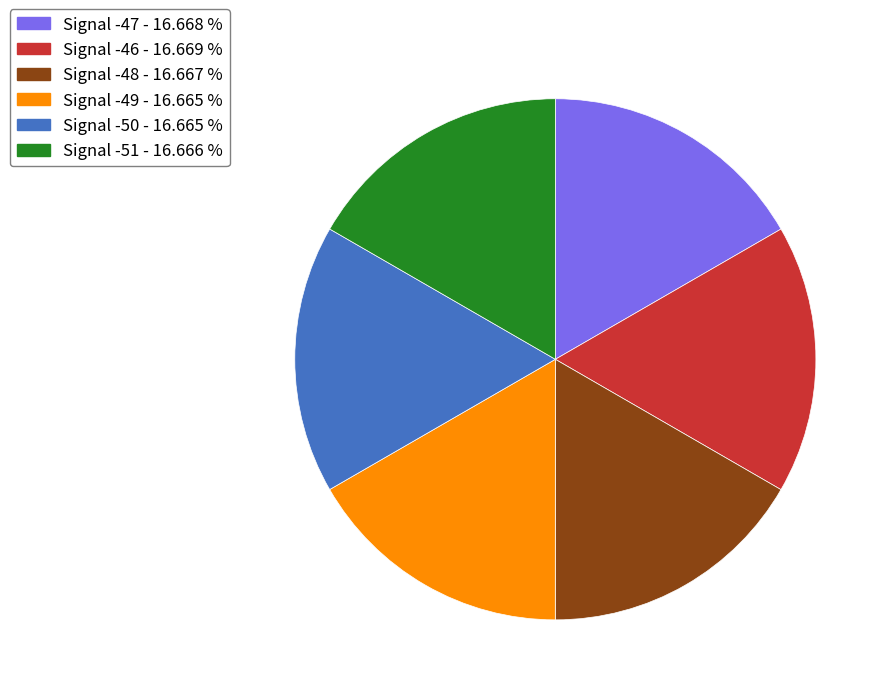

Is it true that Signal -46 is 8% of the pie?

False